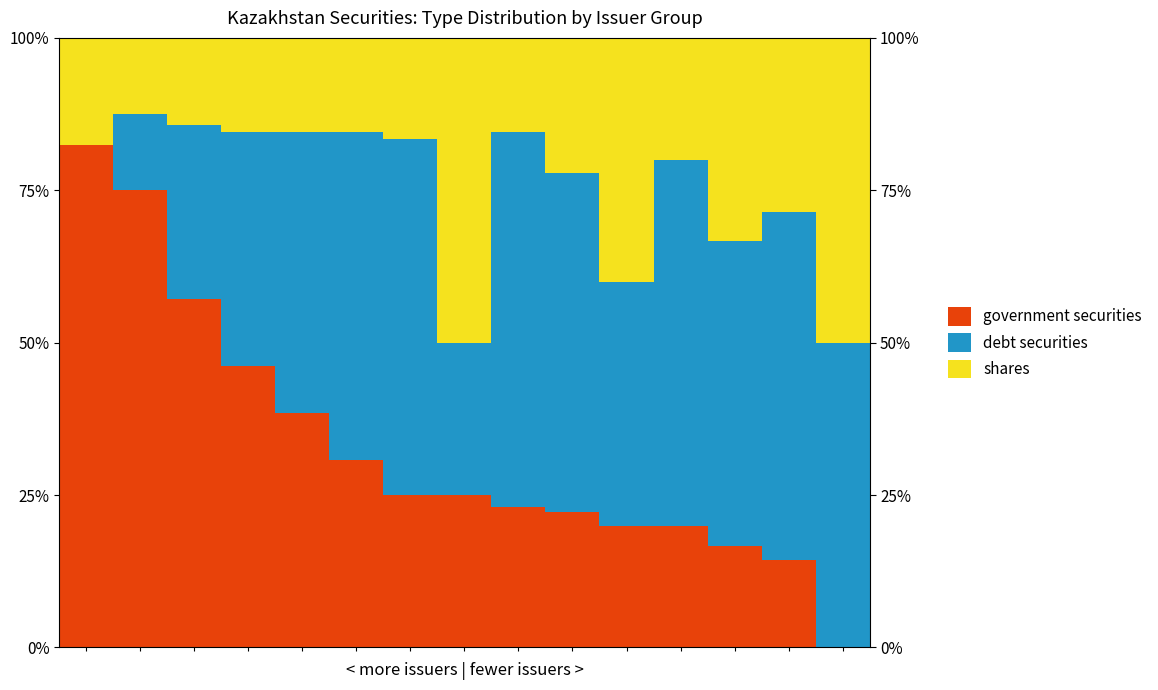

The shares series shows 21.1 at 2. True or false?

False